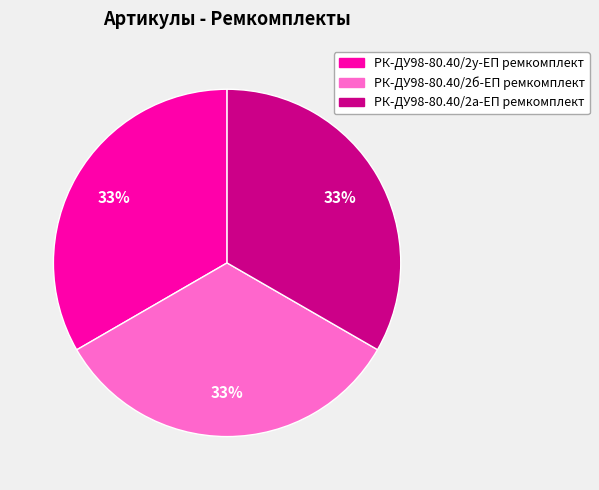

To the nearest percent, what portion does РК-ДУ98-80.40/2у-ЕП ремкомплект represent?

33%